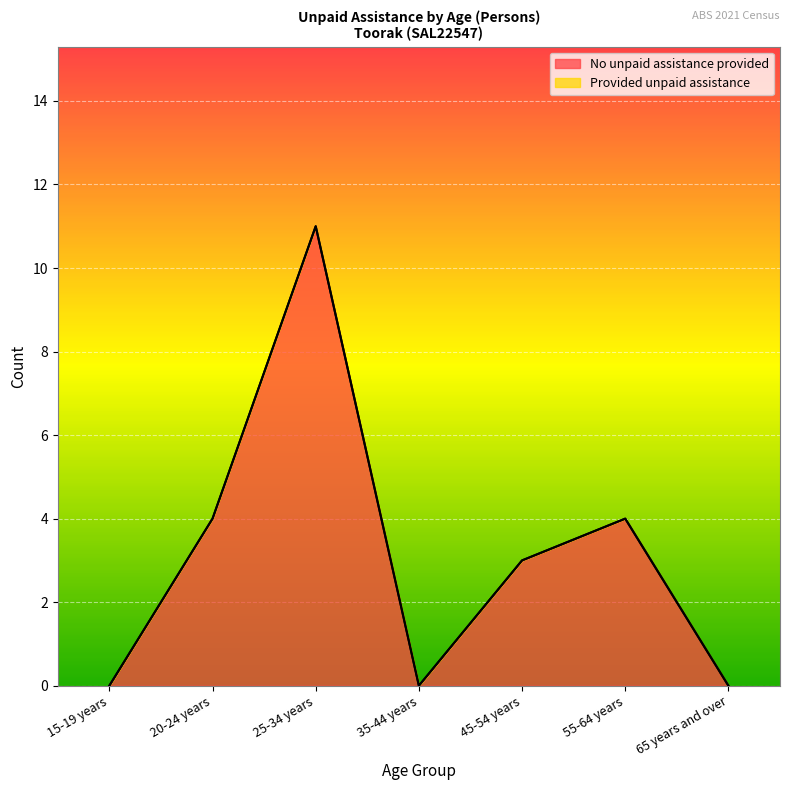

At which label does the data first exceed 3?

20-24 years